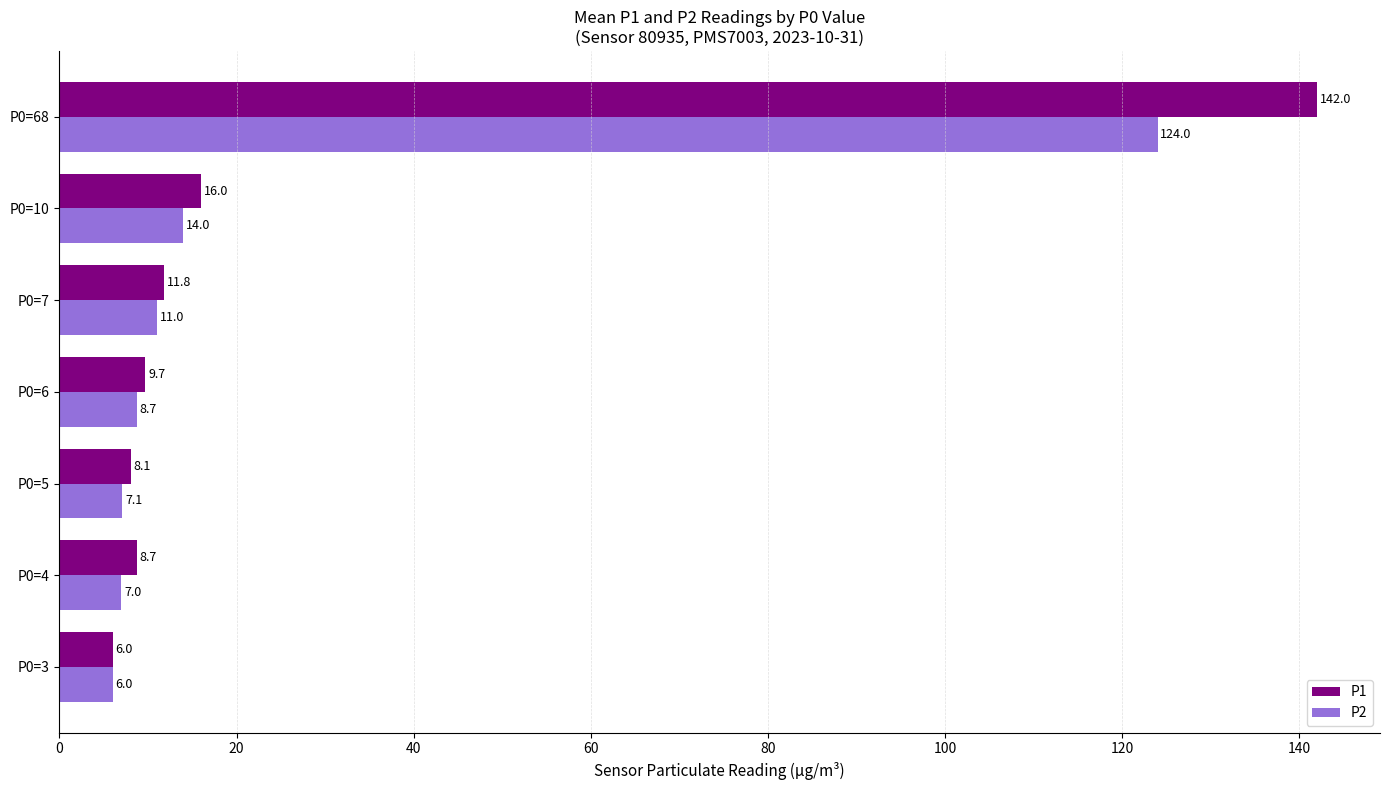

At which label does P2 reach its peak?

P0=68